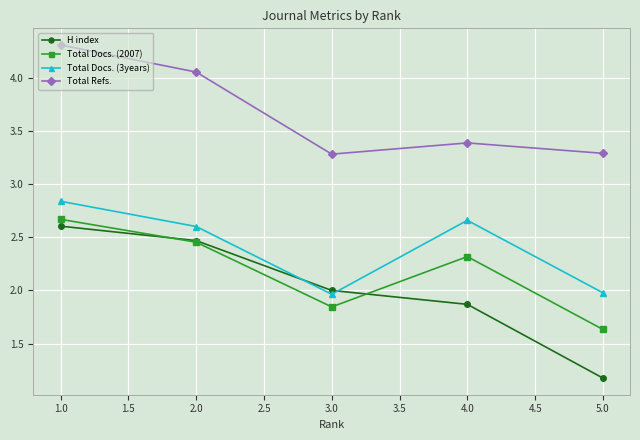

What is the lowest value of the H index series?

1.2